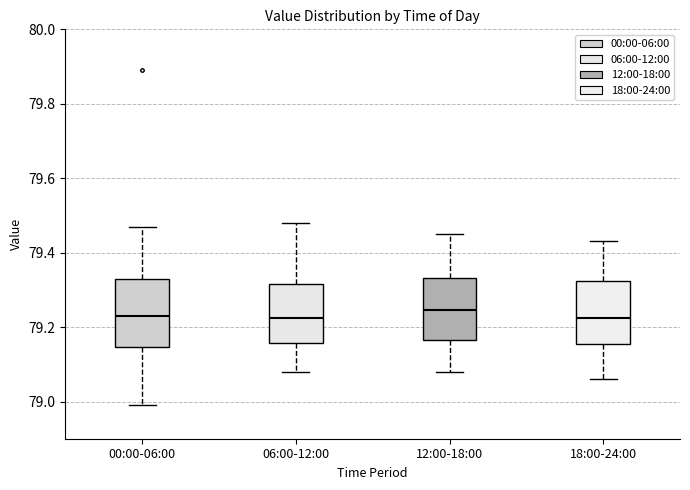

Reading left to right, transcribe this box plot: for each box, give where its median line is, the range the box spans, and where its two whiskers end, as read against the y-axis. The values are not printed on the chart, so give them approximately, as read against the axis.

00:00-06:00: median 79.24, box 79.14 to 79.34, whiskers 79.00 to 79.48
06:00-12:00: median 79.22, box 79.16 to 79.32, whiskers 79.08 to 79.48
12:00-18:00: median 79.24, box 79.16 to 79.34, whiskers 79.08 to 79.46
18:00-24:00: median 79.22, box 79.16 to 79.32, whiskers 79.06 to 79.44